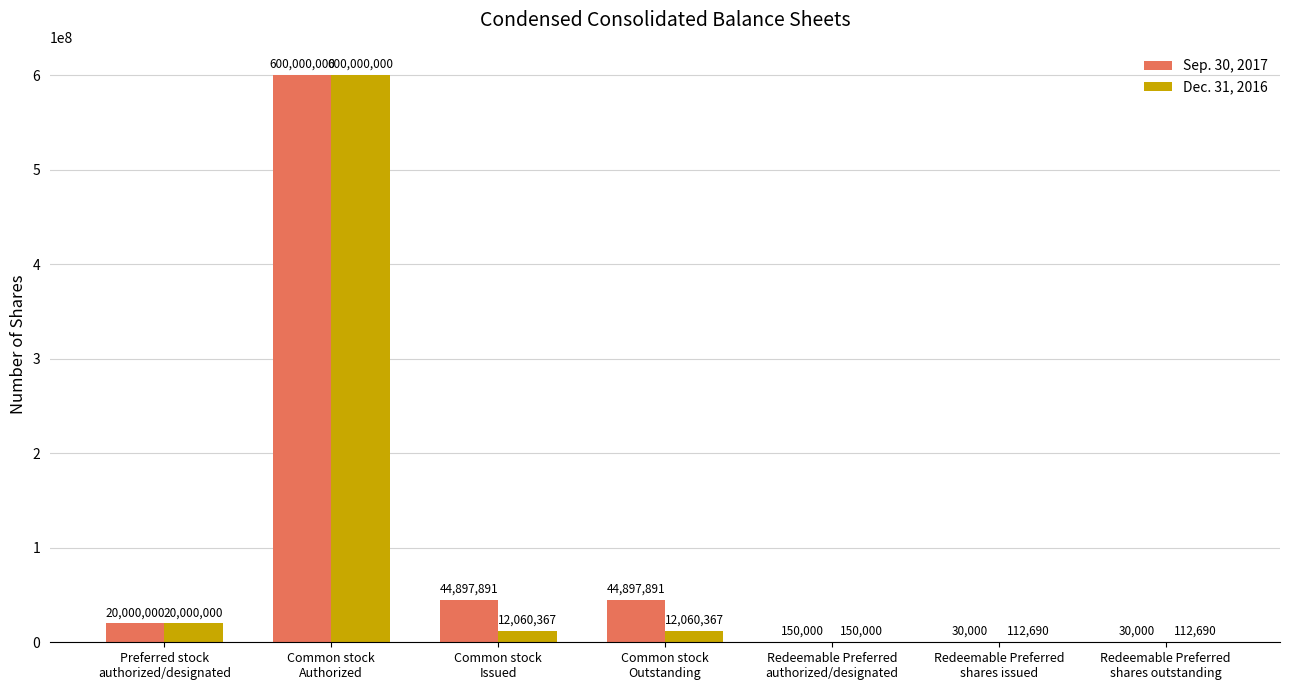

Reading left to right, transcribe all the data shown in this chart.

Sep. 30, 2017: 20000000	600000000	44897891	44897891	150000	30000	30000
Dec. 31, 2016: 20000000	600000000	12060367	12060367	150000	112690	112690